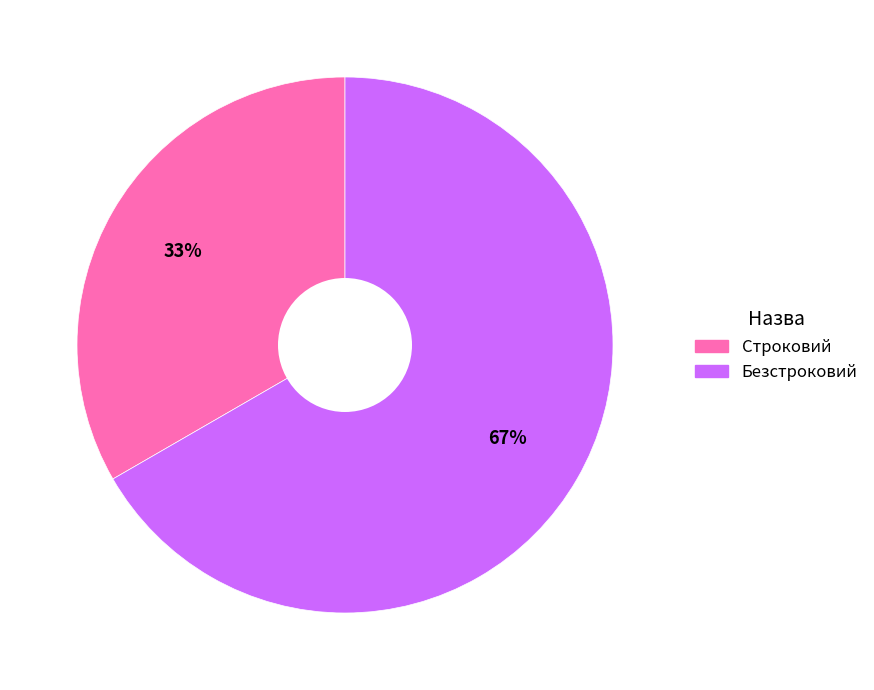

How many segments does this pie chart have?

2